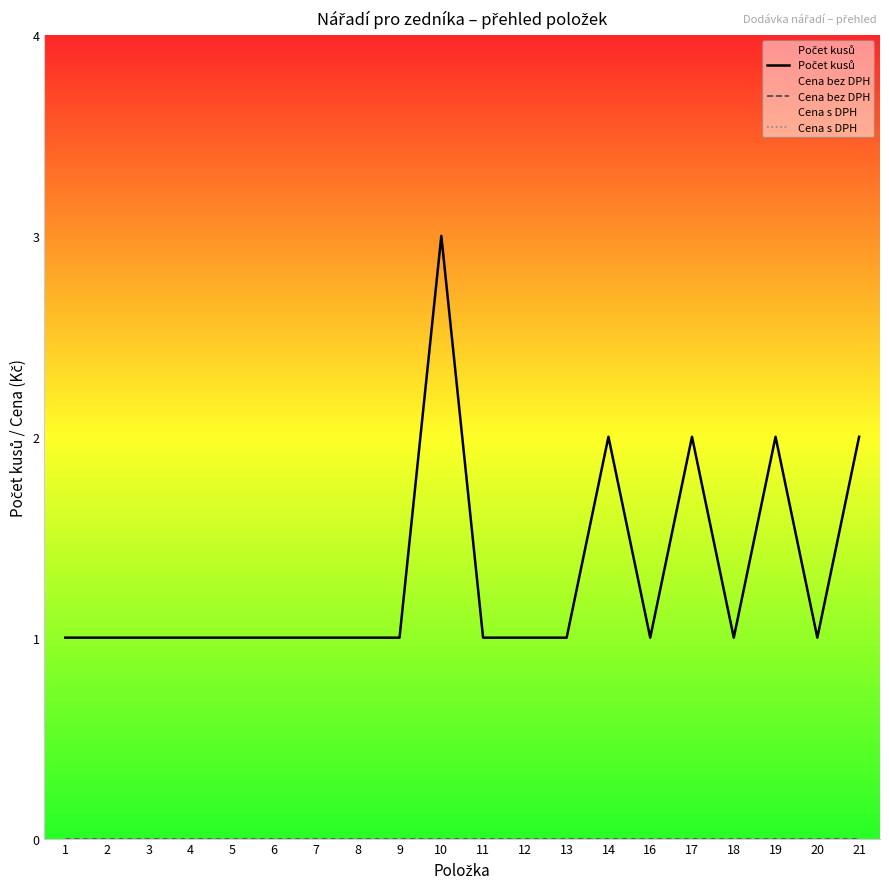

At which label does Cena bez DPH reach its minimum?

1